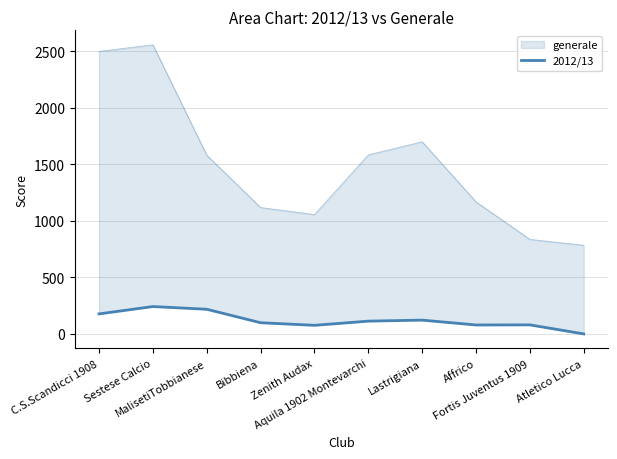

True or false: the data shows 306 at C.S.Scandicci 1908.

False